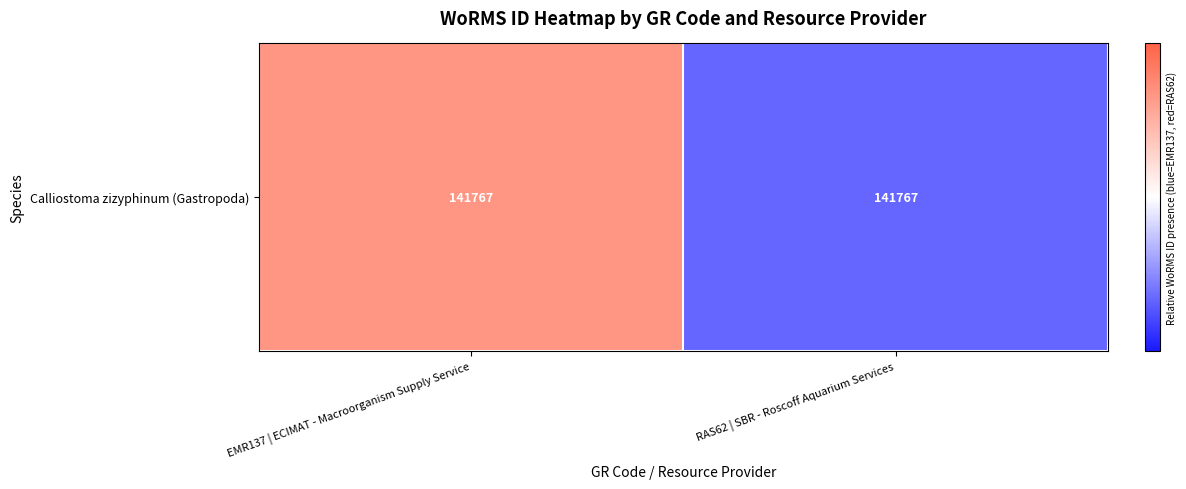

Which label corresponds to the largest value in the chart?

EMR137 | ECIMAT - Macroorganism Supply Service